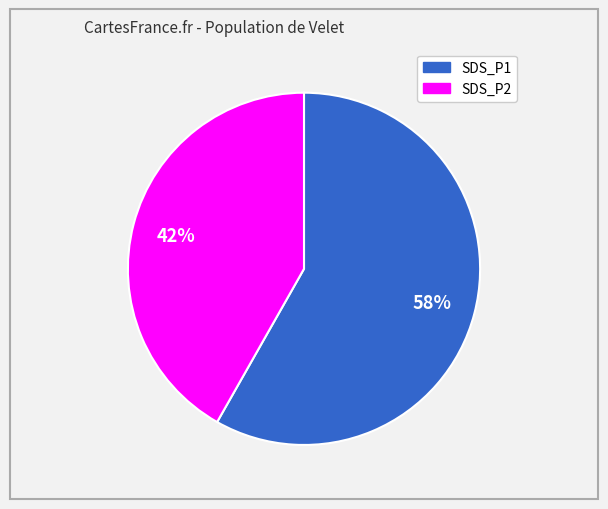

Which category has the biggest portion of the pie?

SDS_P1